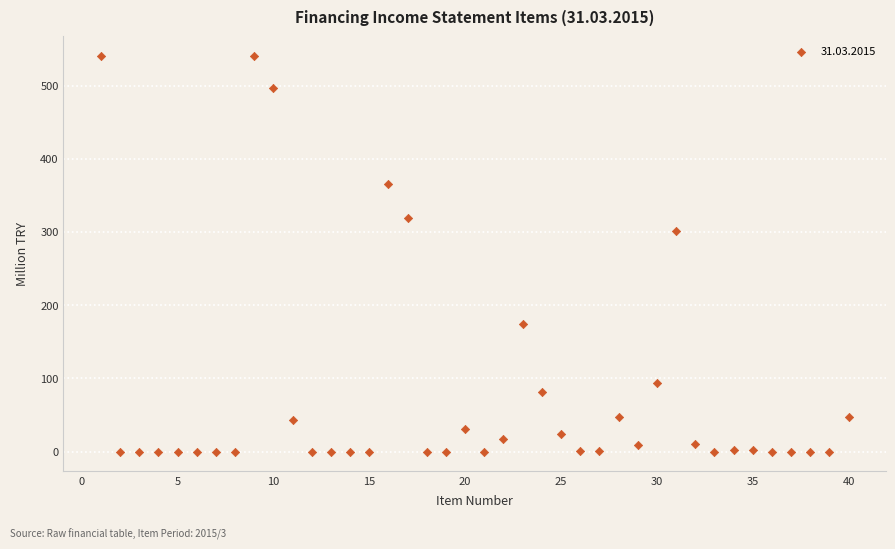

What Y value in the scatter plot is closest to 270?

301.2